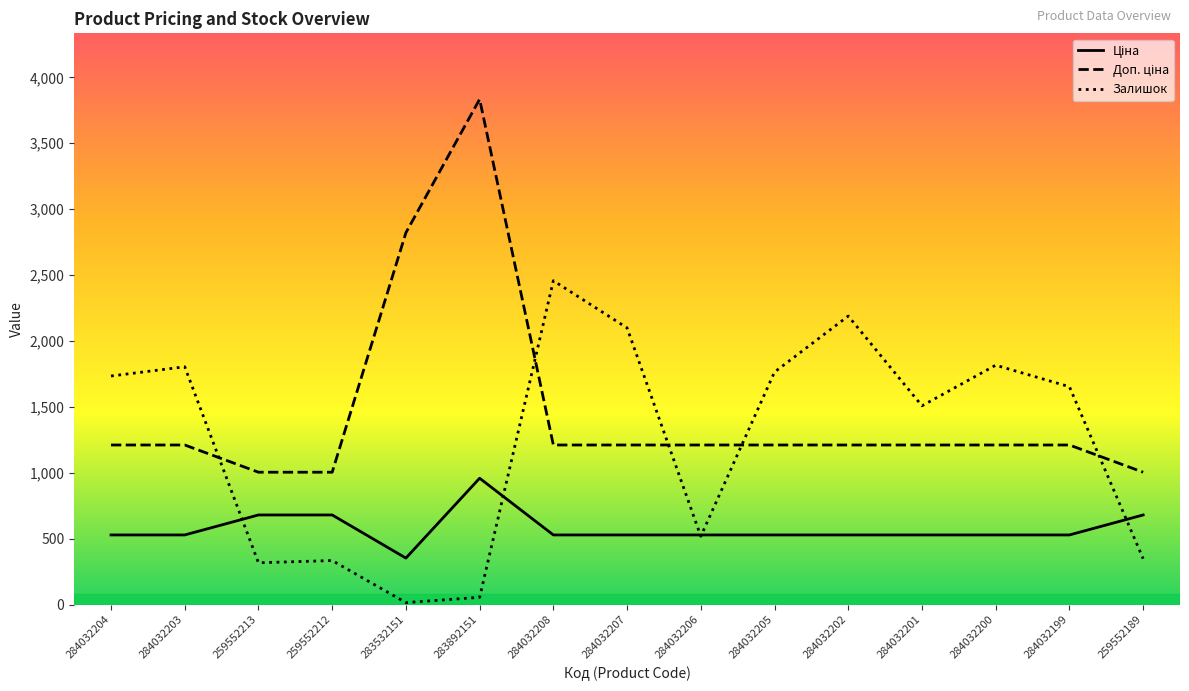

What is the total value across all series at 283892151?

4847.2